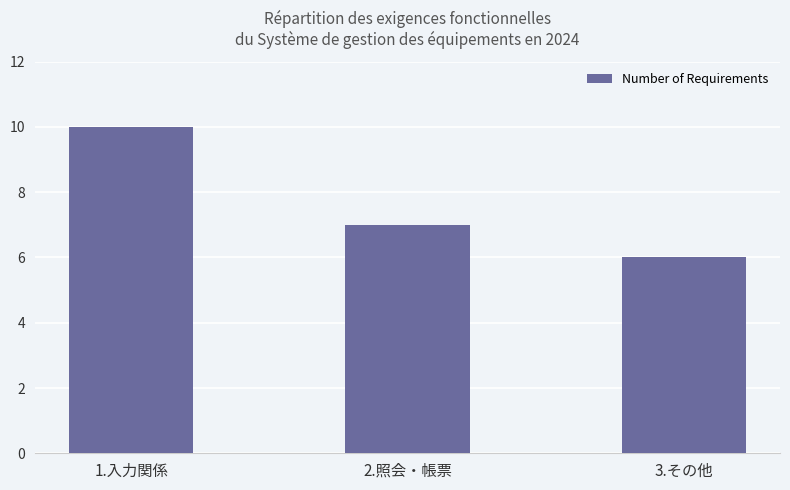

What position from the left is 3.その他?

3